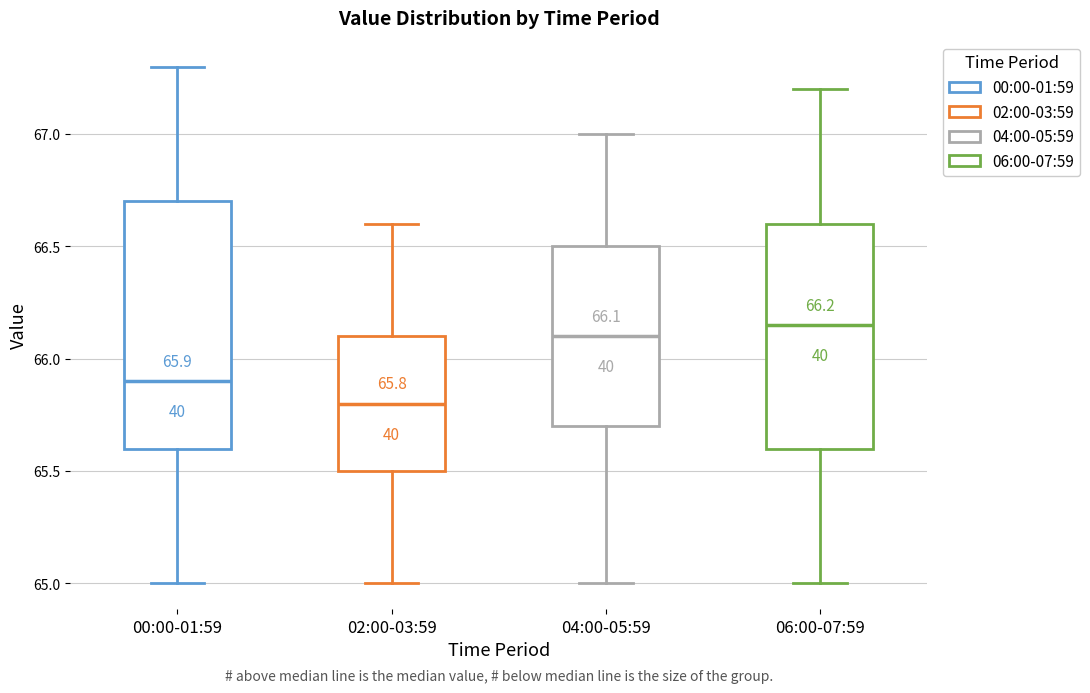

Which box is the tallest, from its lower edge to its upper edge?

00:00-01:59